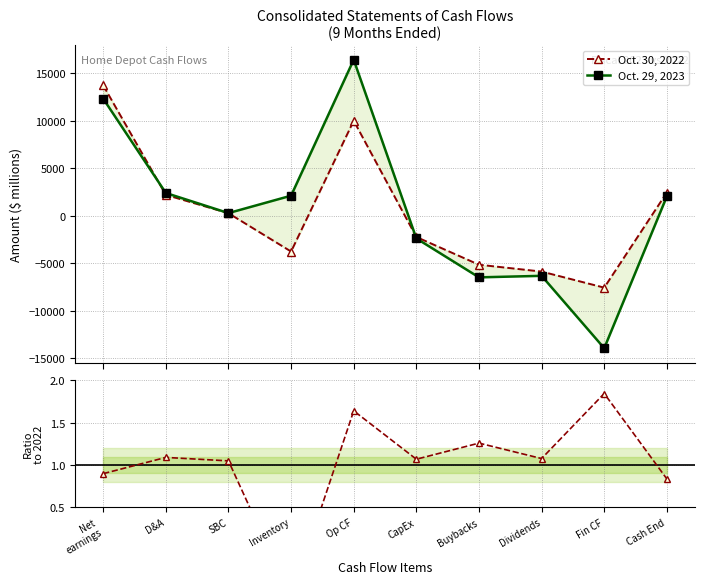

What is the total value across all series at Buybacks?

-11599.7